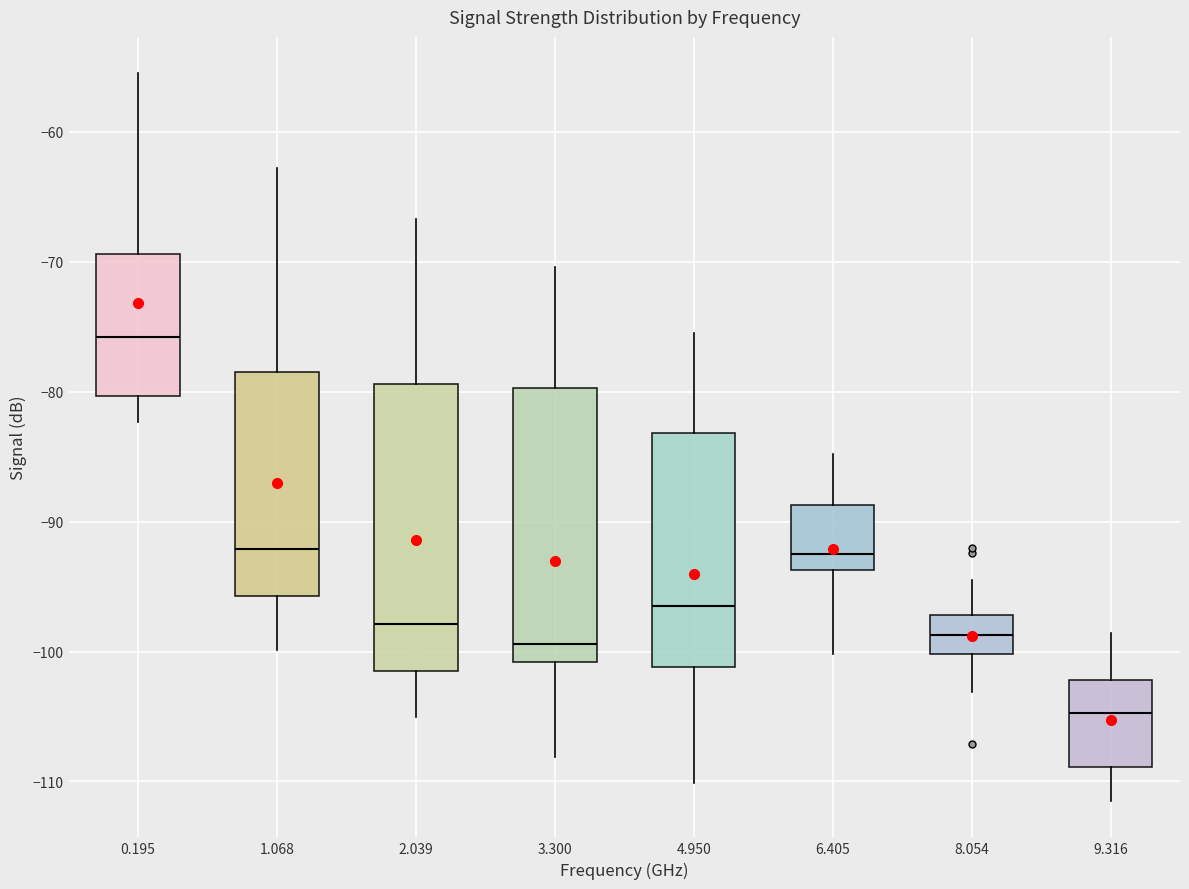

Reading left to right, transcribe this box plot: for each box, give where its median line is, the range the box spans, and where its two whiskers end, as read against the y-axis. The values are not printed on the chart, so give them approximately, as read against the axis.

0.195: median -76, box -80 to -69, whiskers -82 to -55
1.068: median -92, box -96 to -78, whiskers -100 to -63
2.039: median -98, box -101 to -79, whiskers -105 to -67
3.300: median -99, box -101 to -80, whiskers -108 to -70
4.950: median -96, box -101 to -83, whiskers -110 to -75
6.405: median -92, box -94 to -89, whiskers -100 to -85
8.054: median -99, box -100 to -97, whiskers -103 to -94
9.316: median -105, box -109 to -102, whiskers -111 to -99